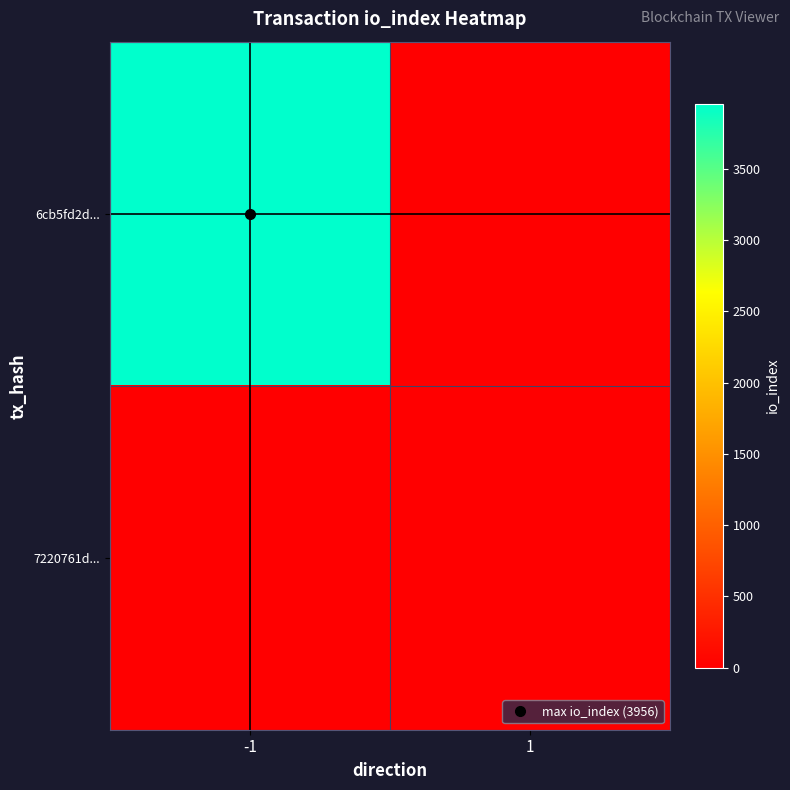

What is the spread (max minus min) of values at -1?

3956